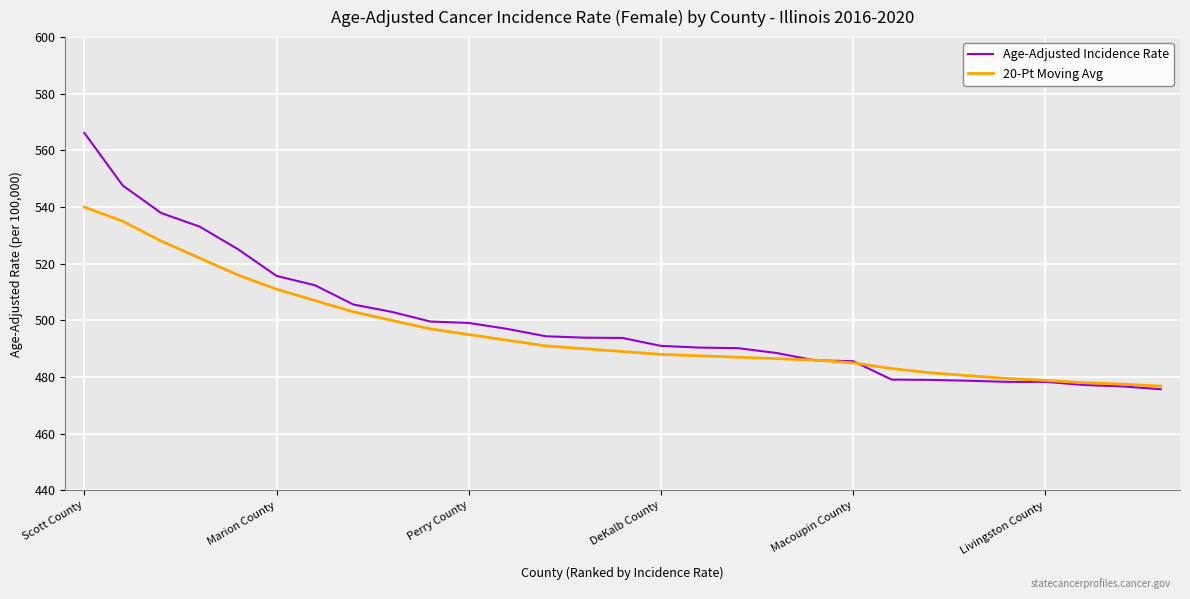

Which series has the widest spread of values?

Age-Adjusted Incidence Rate